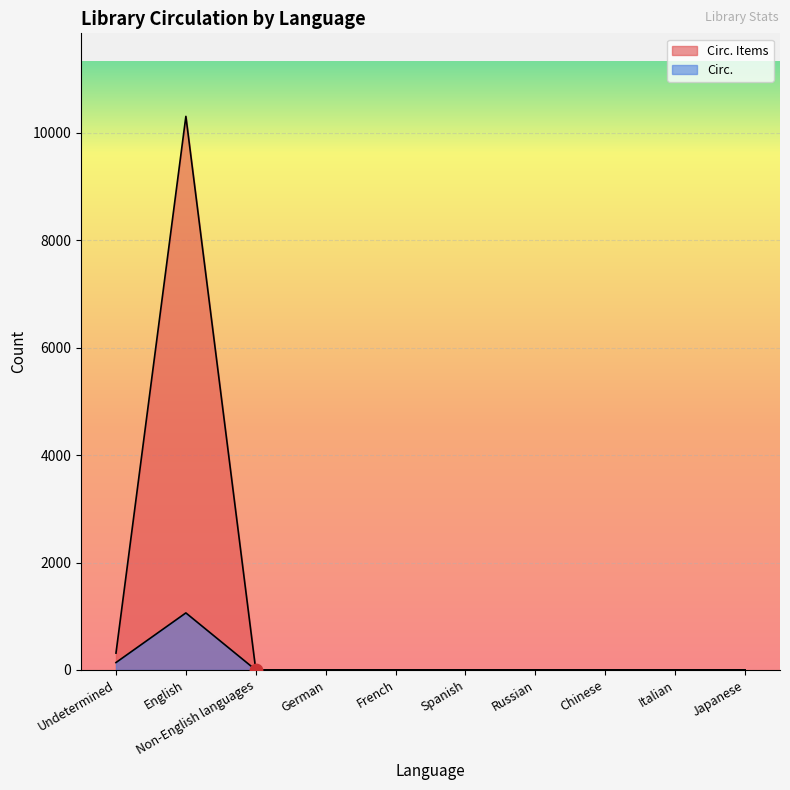

What is the total value across all series at English?

11367